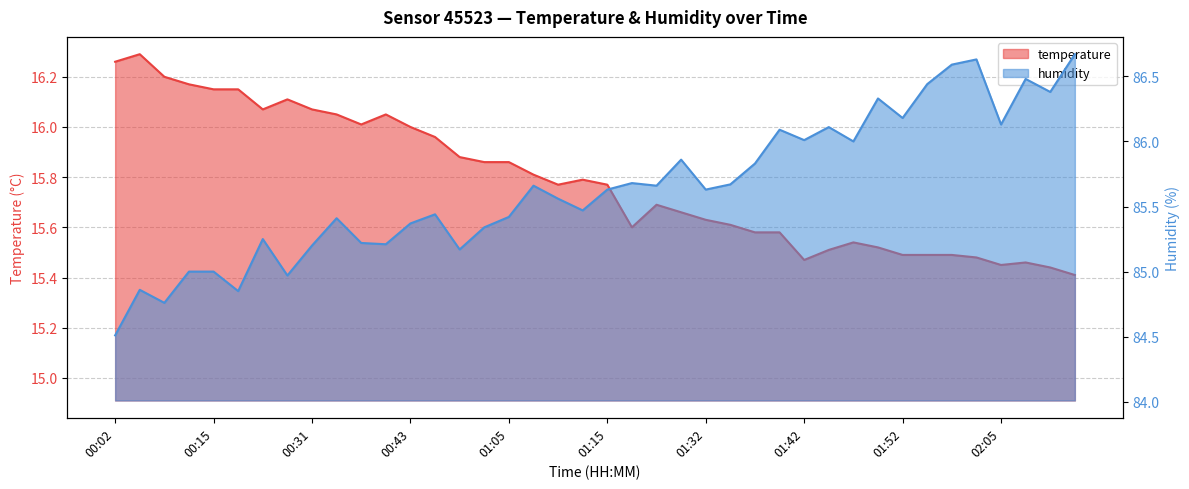

What is the difference between the maximum and minimum values in the humidity series?

2.2